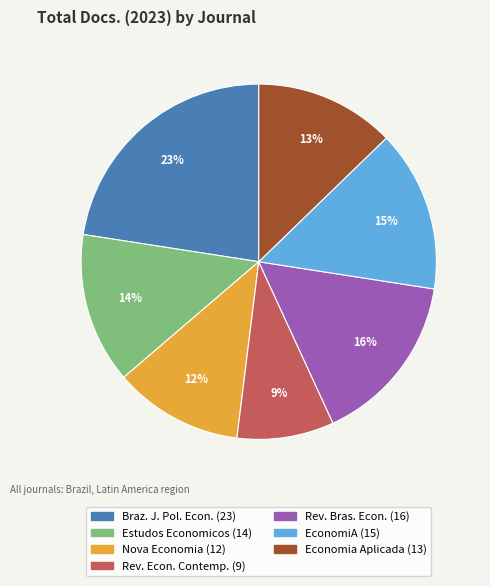

Does any single category account for the majority?

No